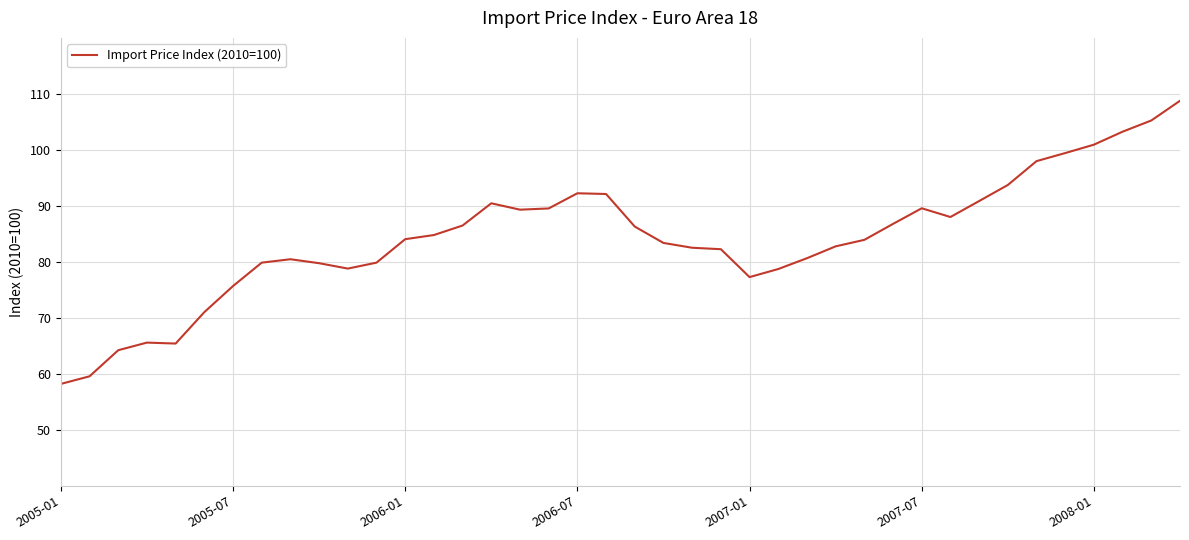

What is the difference between the maximum and minimum values?

50.6